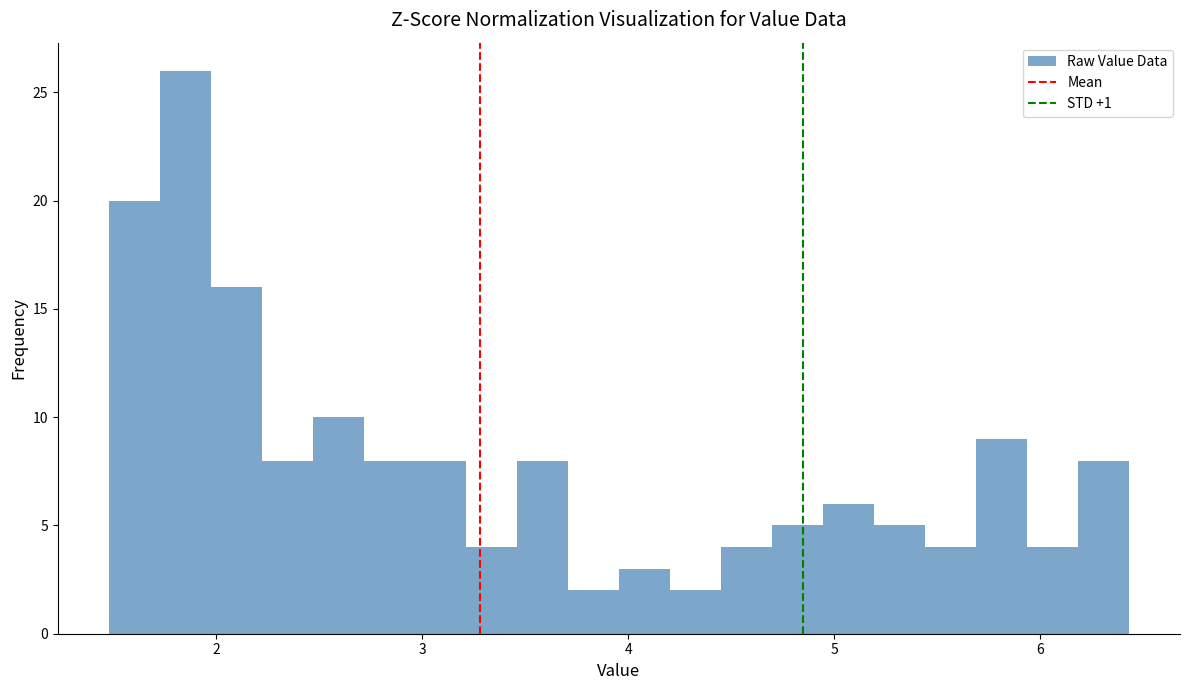

Around what value on the x-axis is the tallest bar? Give the approximate position of its centre, as read against the axis.

1.9